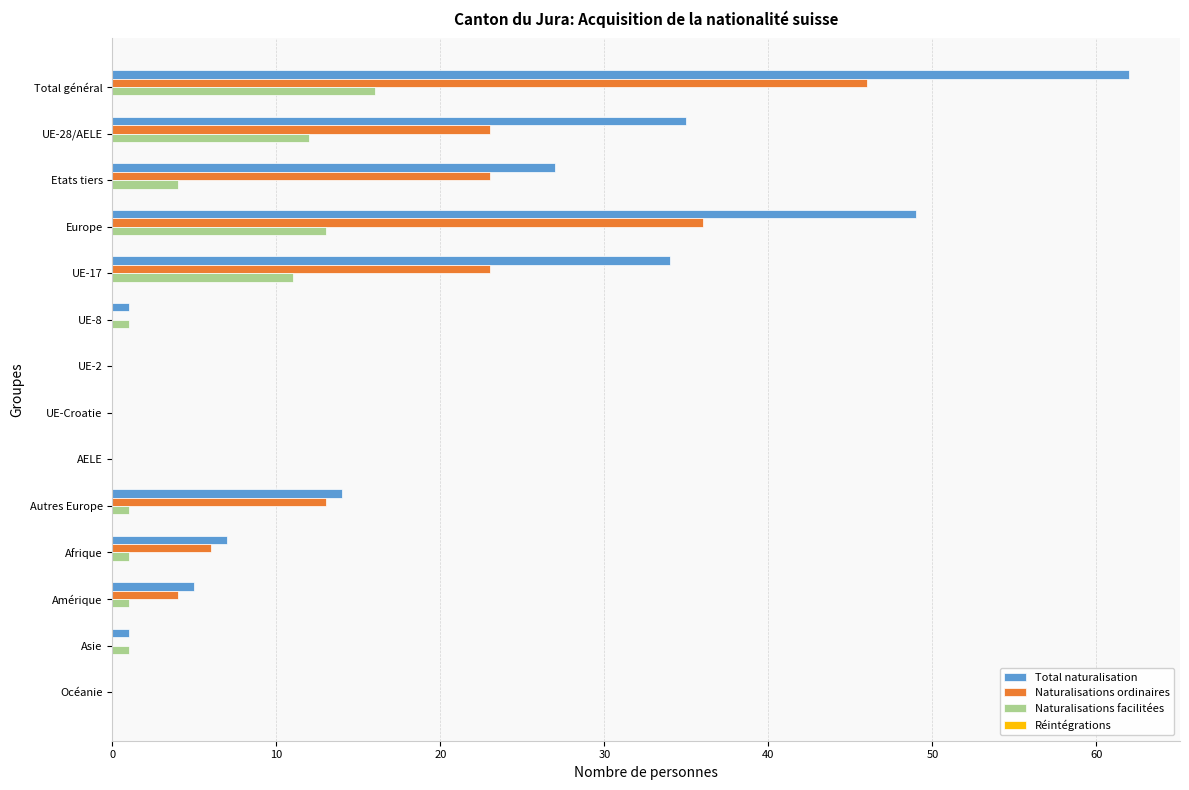

What is the greatest value displayed?

62